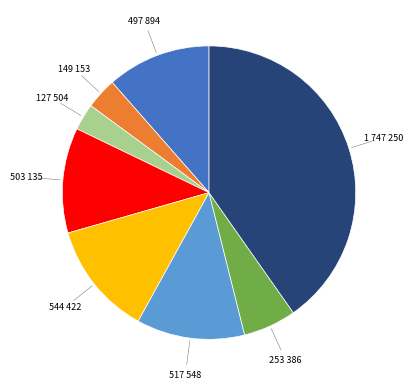

Is there a majority slice in this chart?

No